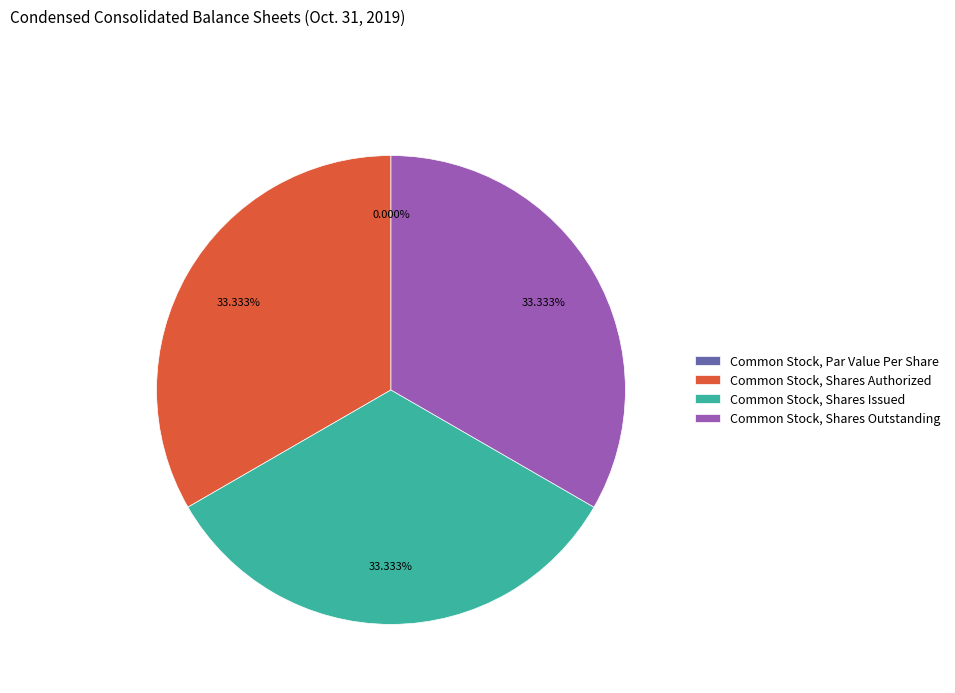

Does any single category account for the majority?

No